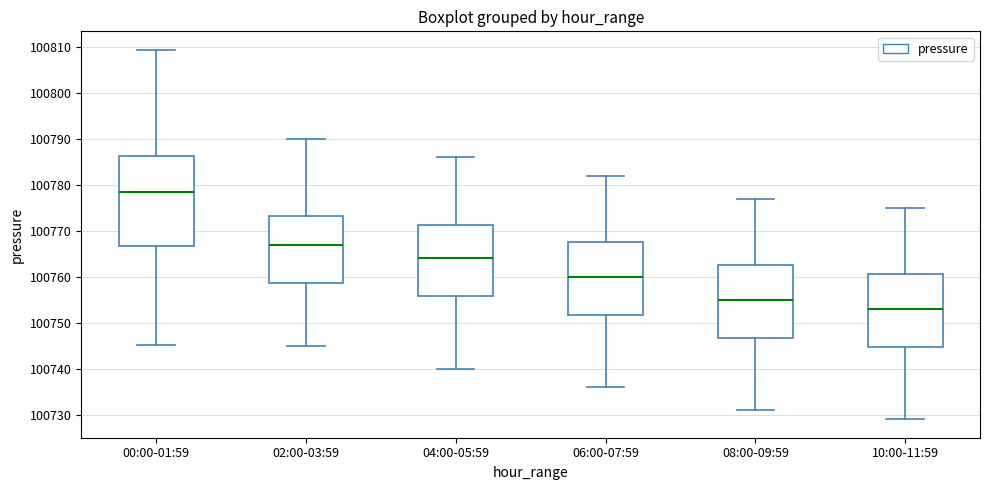

Which box has the highest median line?

00:00-01:59